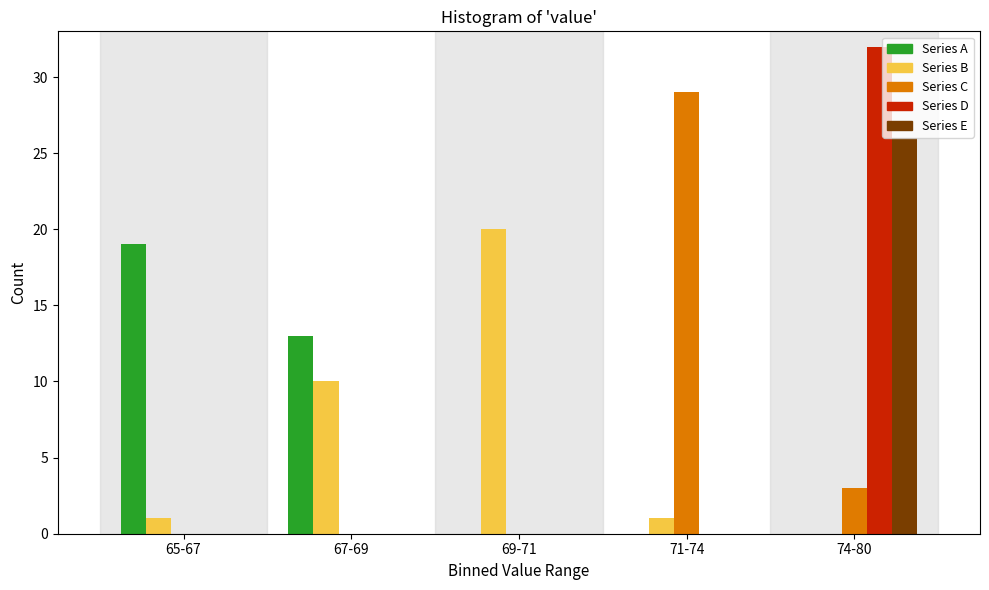

Reading left to right, list all the values displayed in this chart.

Series A: 65-67=19	67-69=13	69-71=0	71-74=0	74-80=0
Series B: 65-67=1	67-69=10	69-71=20	71-74=1	74-80=0
Series C: 65-67=0	67-69=0	69-71=0	71-74=29	74-80=3
Series D: 65-67=0	67-69=0	69-71=0	71-74=0	74-80=32
Series E: 65-67=0	67-69=0	69-71=0	71-74=0	74-80=26